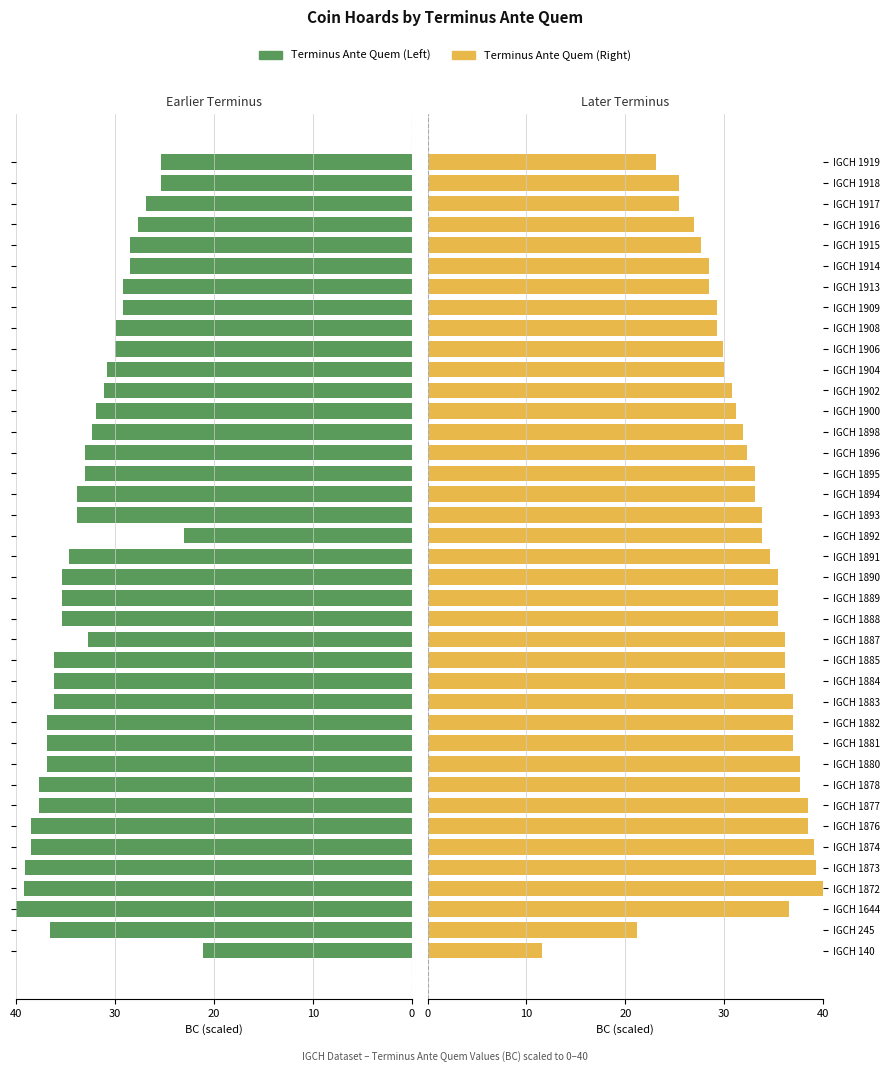

Is it true that Terminus Ante Quem (Left) equals 51.6 at IGCH 1909?

False